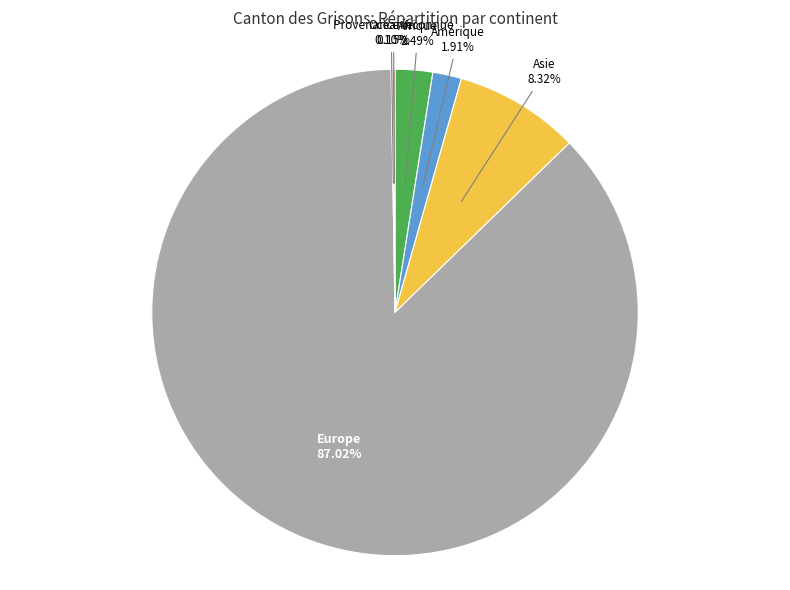

Which slice is the largest?

Europe